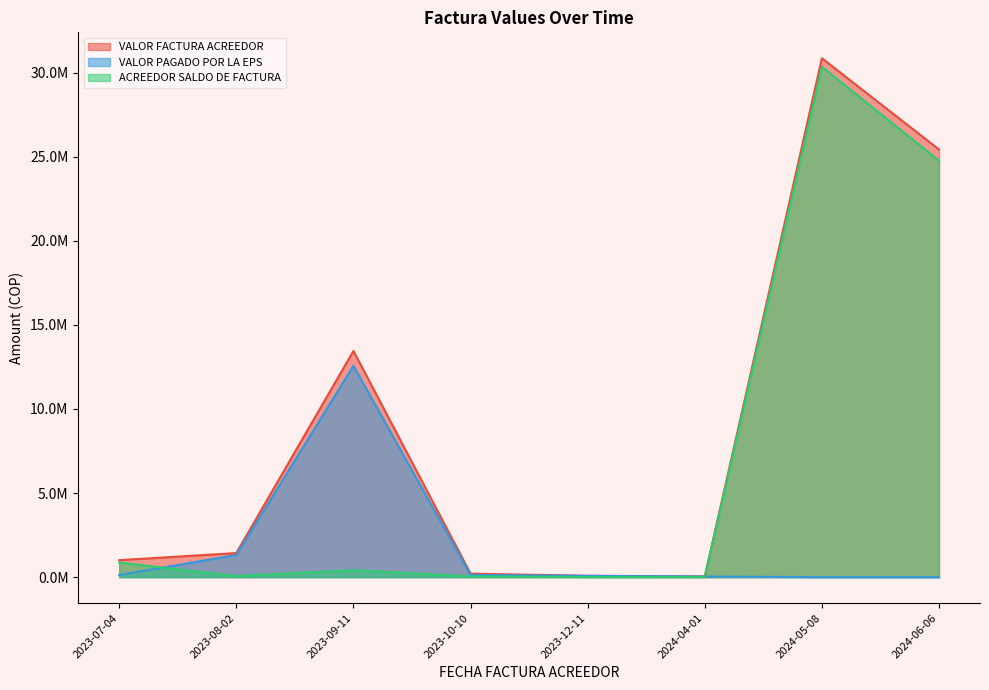

At 2024-05-08, list the series in order from smallest to largest.

VALOR PAGADO POR LA EPS, ACREEDOR SALDO DE FACTURA, VALOR FACTURA ACREEDOR